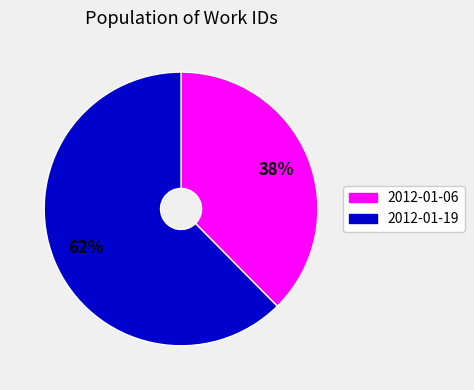

Do 2012-01-06 and 2012-01-19 together represent more than half of the pie?

Yes